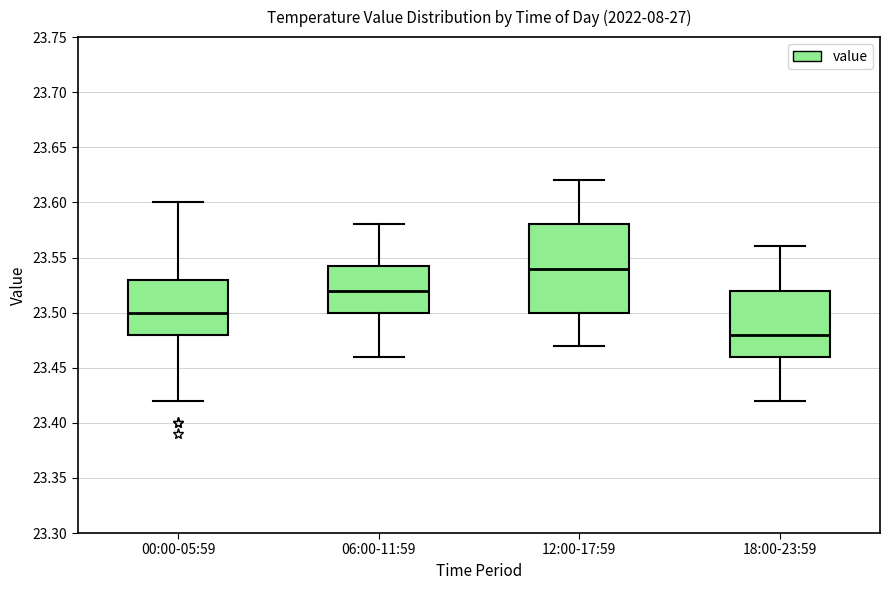

Where is the upper edge of the box for 18:00-23:59 on the y-axis? The values are not printed on the chart, so give them approximately, as read against the axis.

23.520